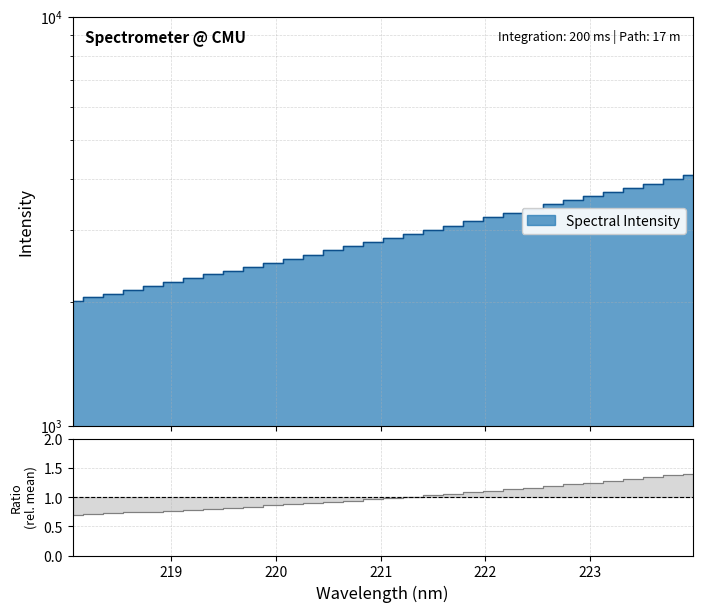

How many categories are shown in the chart?

32